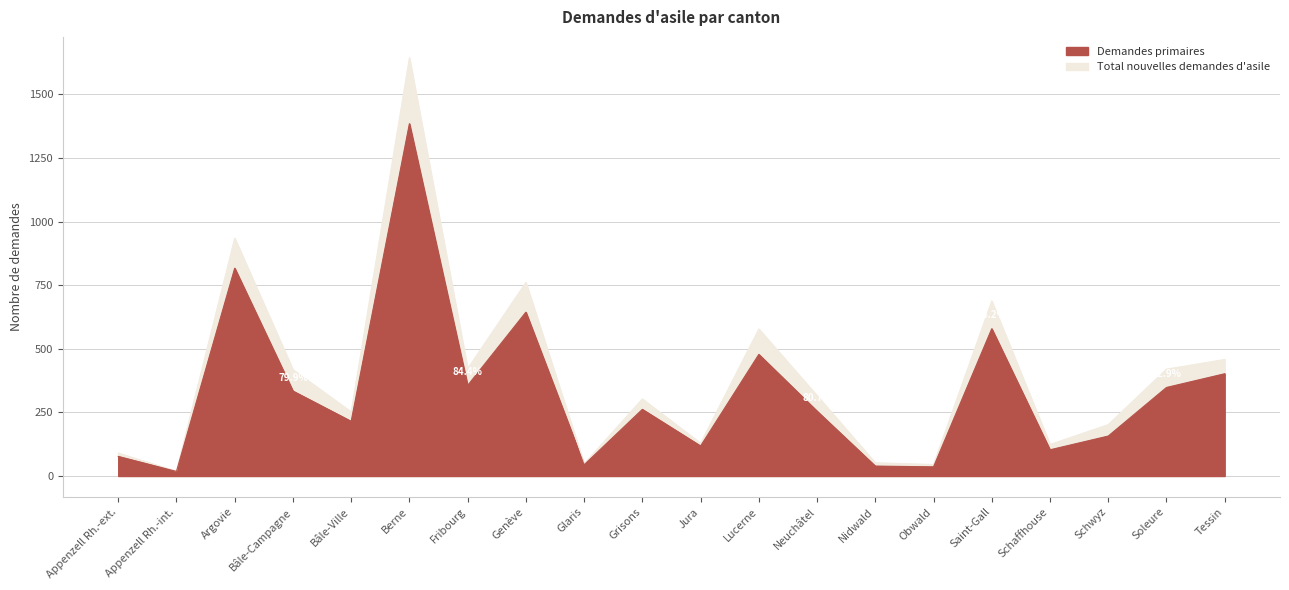

The value of Demandes primaires at Nidwald is 23. True or false?

False